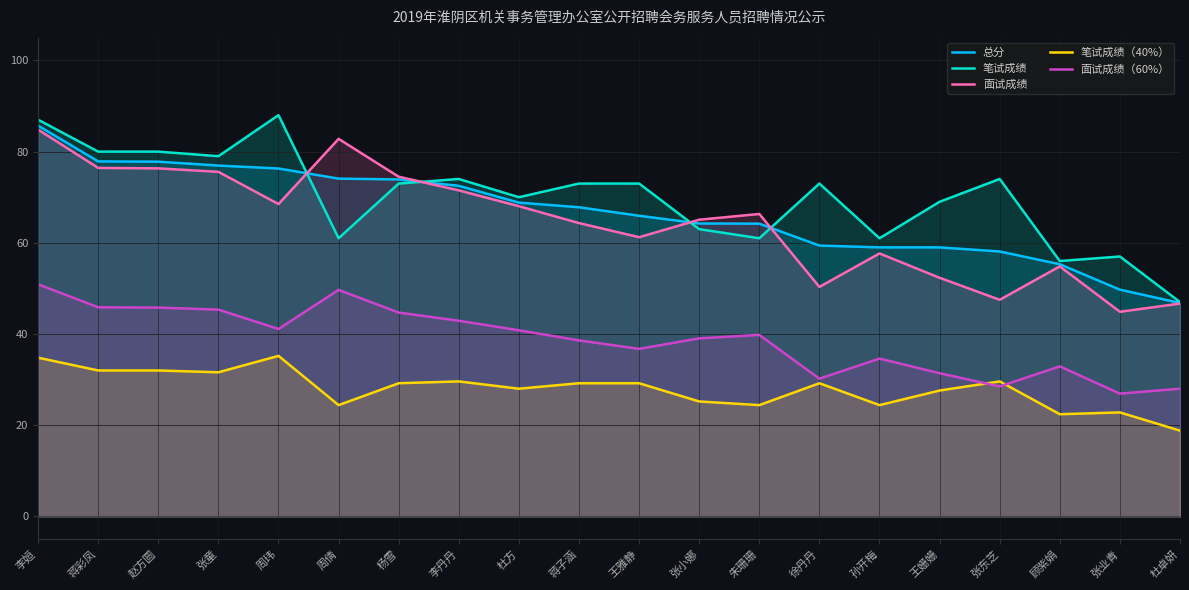

Is the value of 笔试成绩（40%） at 张童 greater than the value of 总分 at 张业青?

No